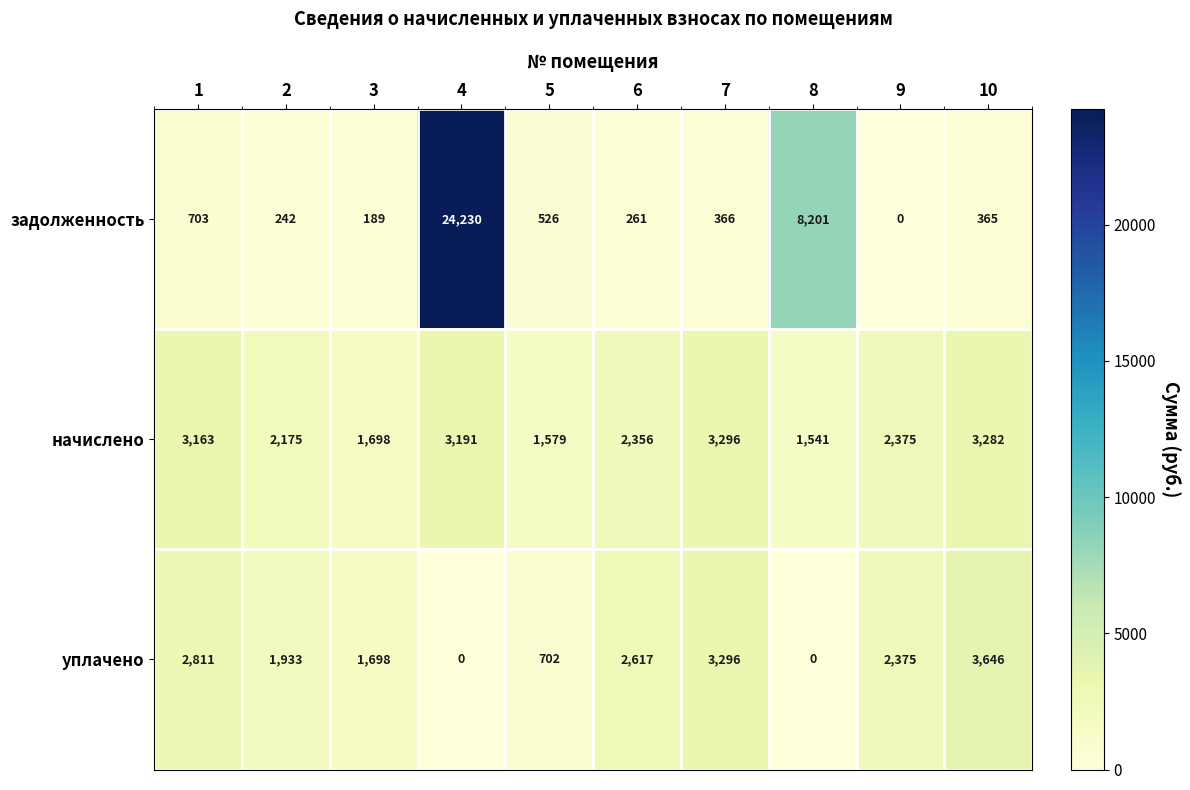

Rank the series by their average value, from lowest to highest.

уплачено, начислено, задолженность